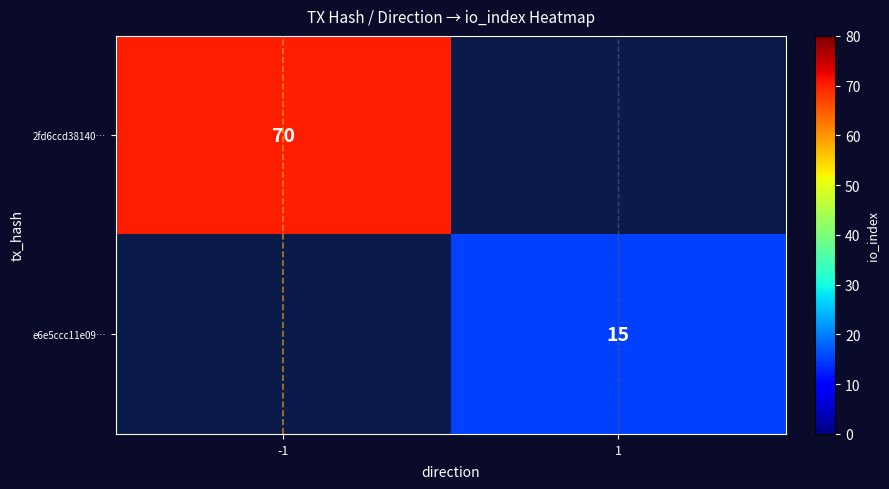

True or false: e6e5ccc11e09… has a value of 15 at 1.

True